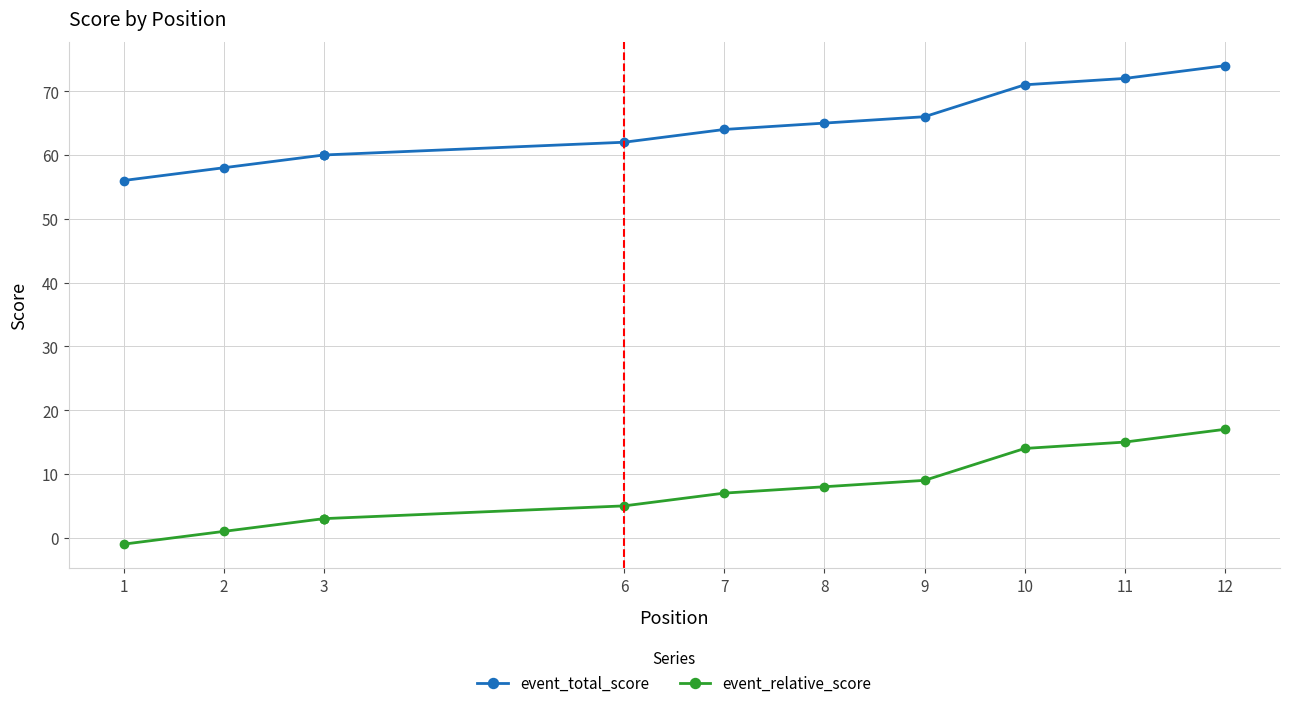

At 1, list the series in order from smallest to largest.

event_relative_score, event_total_score